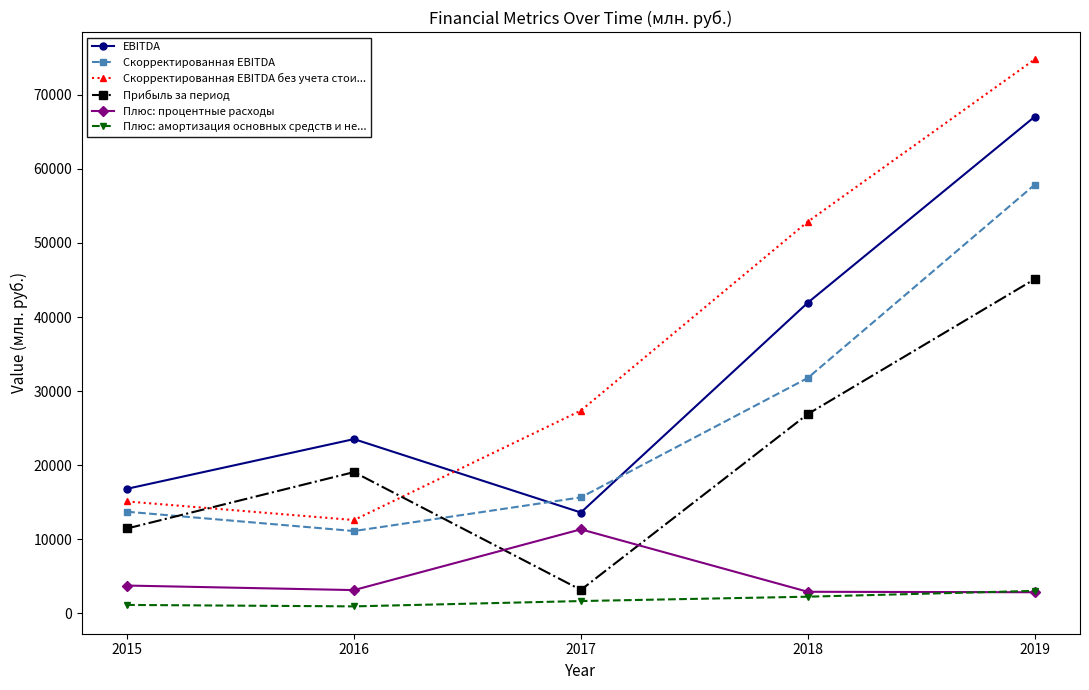

What is the value of the Скорректированная EBITDA без учета стои... point at the 4th from the left?

52873